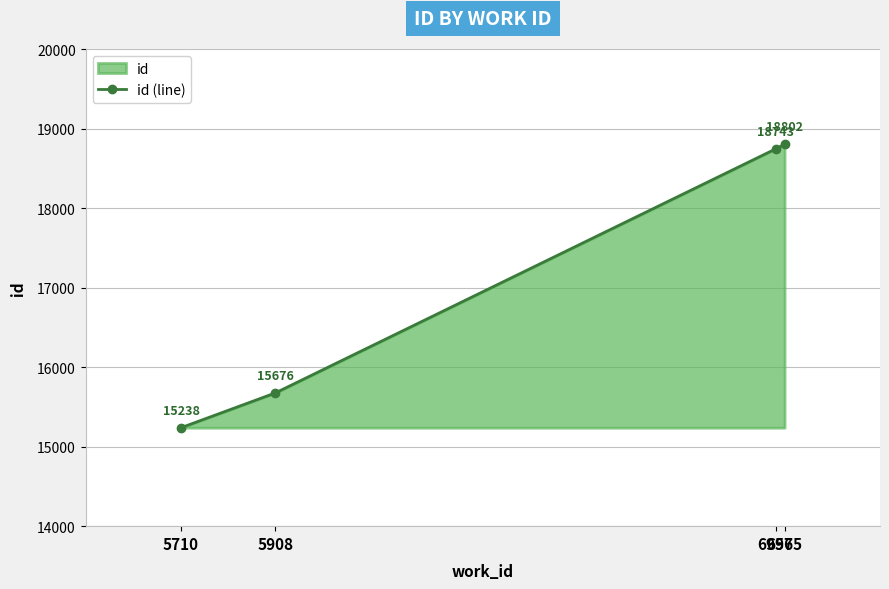

What is the sum of all values?

68459